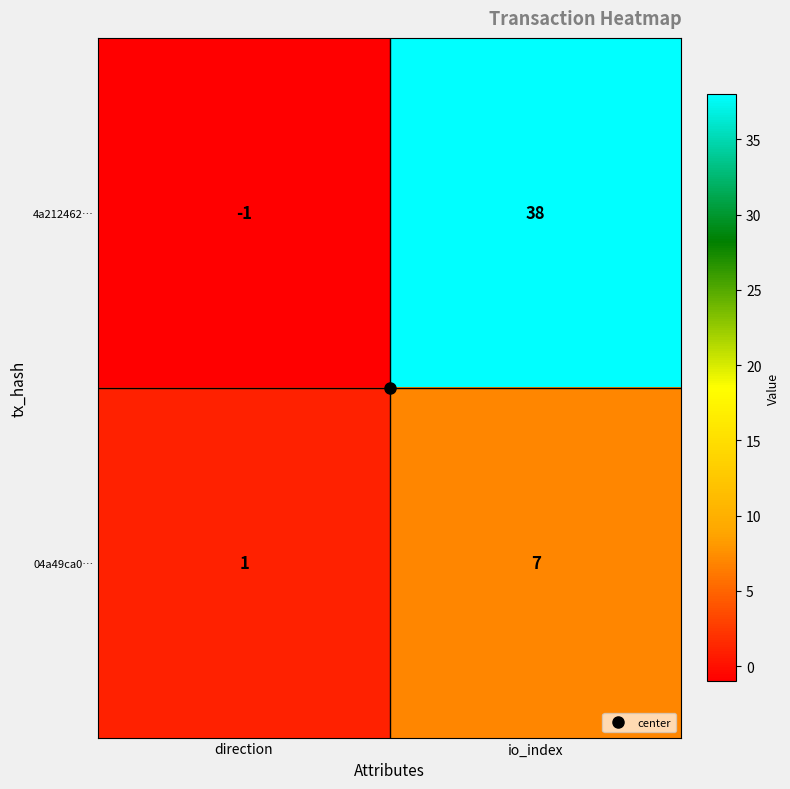

Where is 04a49ca0… nearest to the value 4?

direction